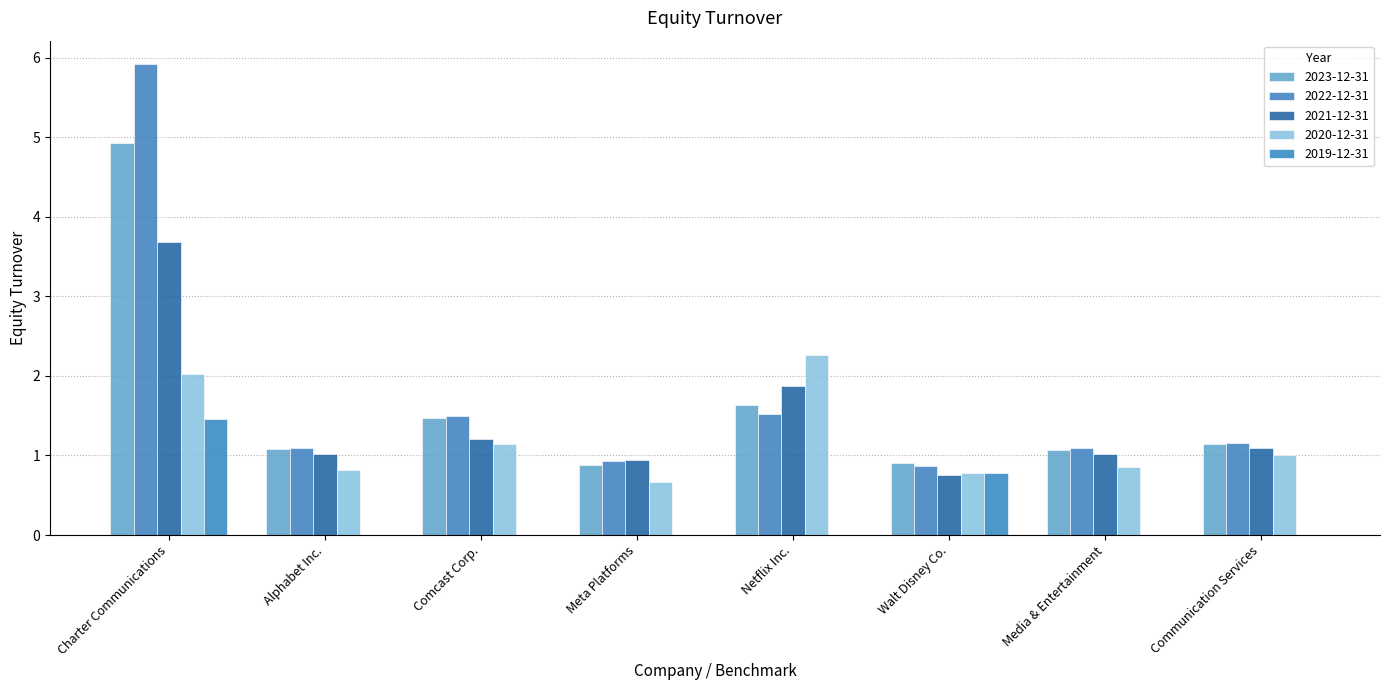

How many categories are shown in the chart?

8